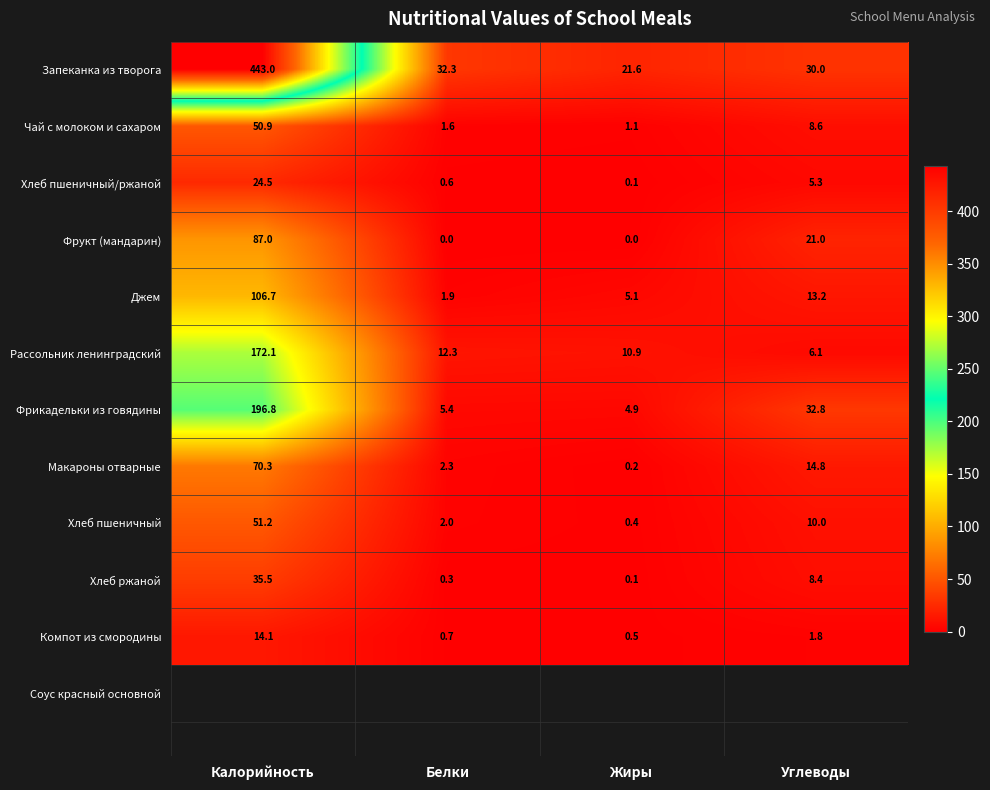

Which series has the largest range (max minus min)?

Запеканка из творога